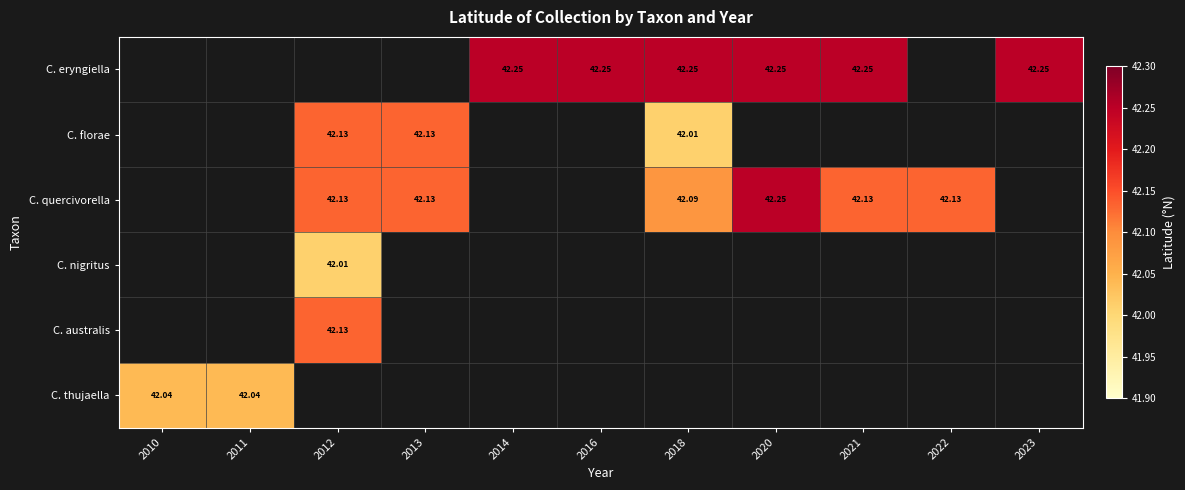

What is the highest value of the C. eryngiella series?

42.3